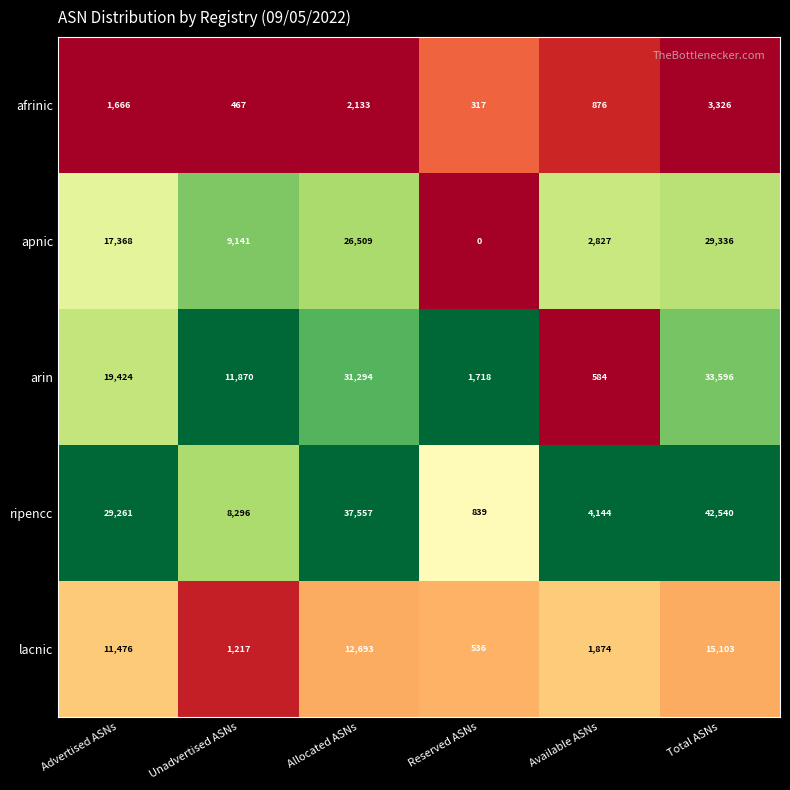

Reading left to right, what are all the values shown in this chart?

afrinic: 1666	467	2133	317	876	3326
apnic: 17368	9141	26509	0	2827	29336
arin: 19424	11870	31294	1718	584	33596
ripencc: 29261	8296	37557	839	4144	42540
lacnic: 11476	1217	12693	536	1874	15103